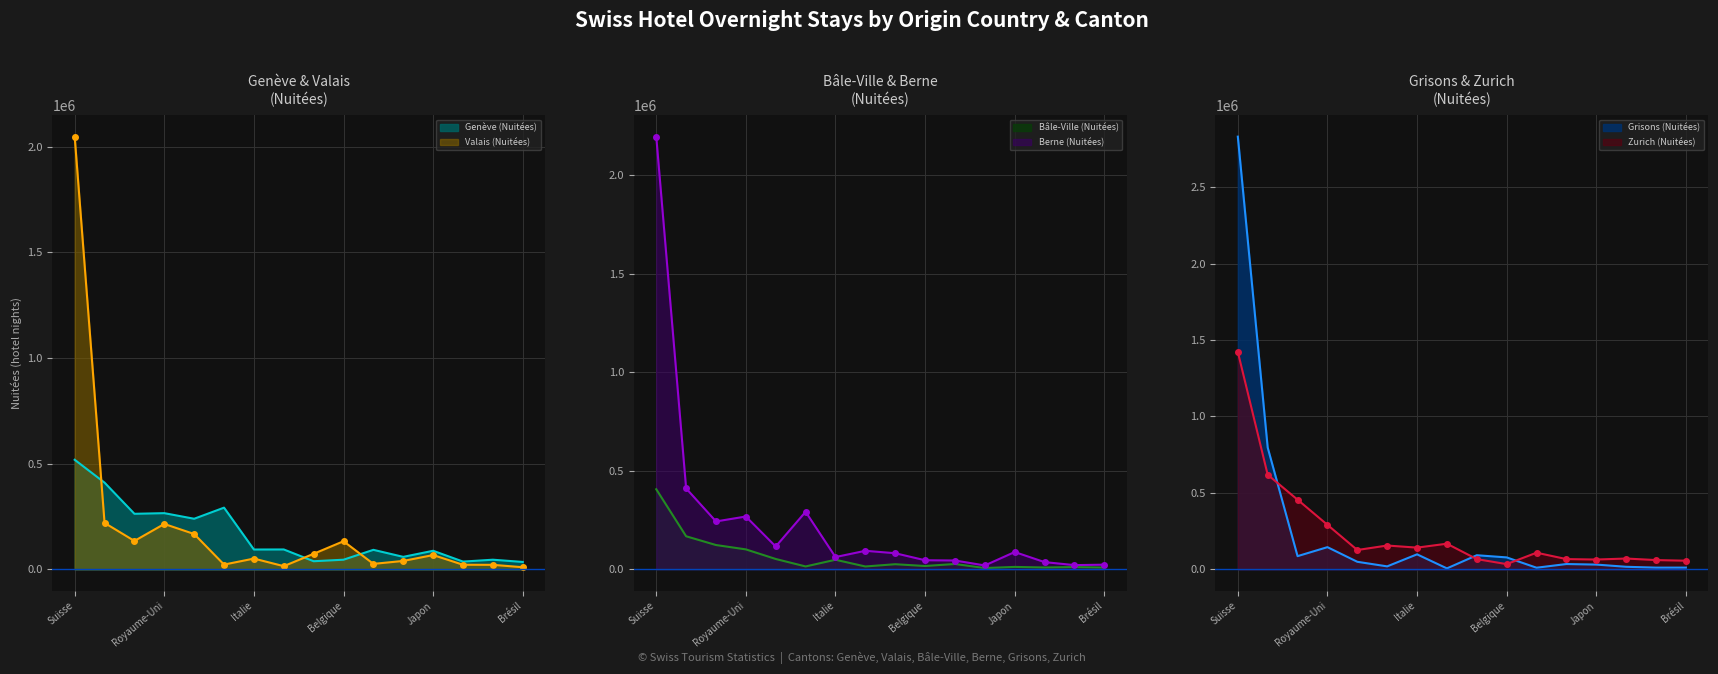

True or false: Valais (Nuitées) has more than 1 points higher than both neighbors.

True